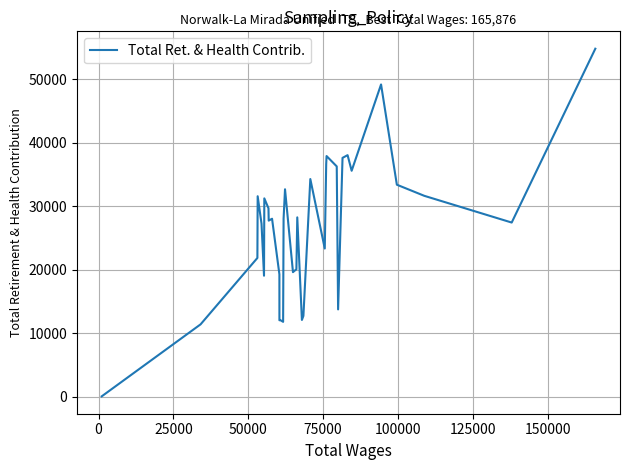

What is the maximum value shown in the chart?

54830